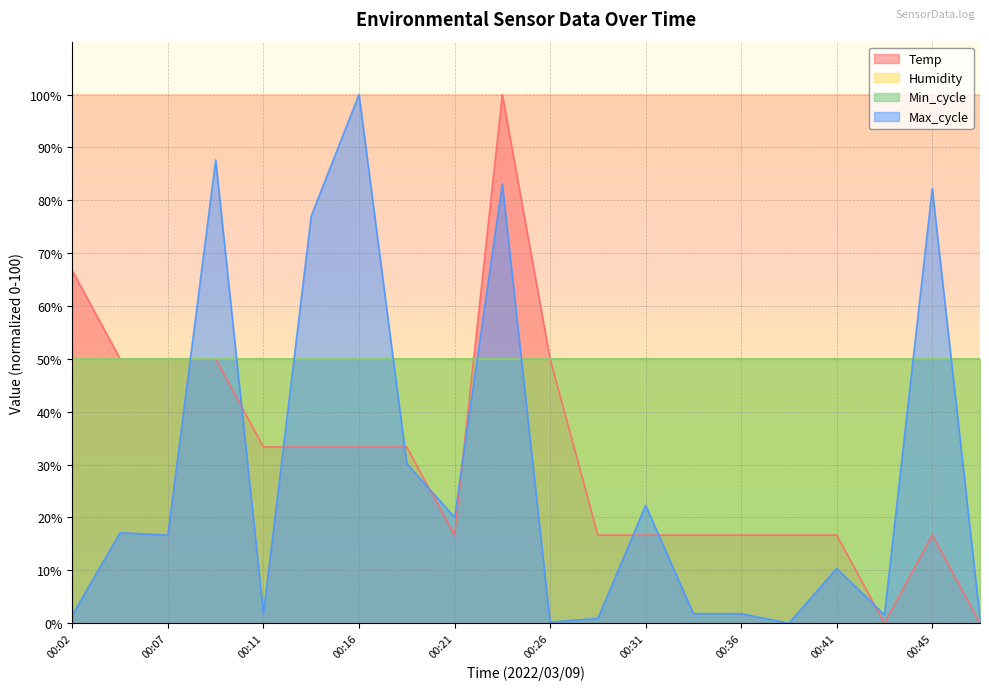

After their last crossing, which series has the higher values: Temp or Max_cycle?

Max_cycle